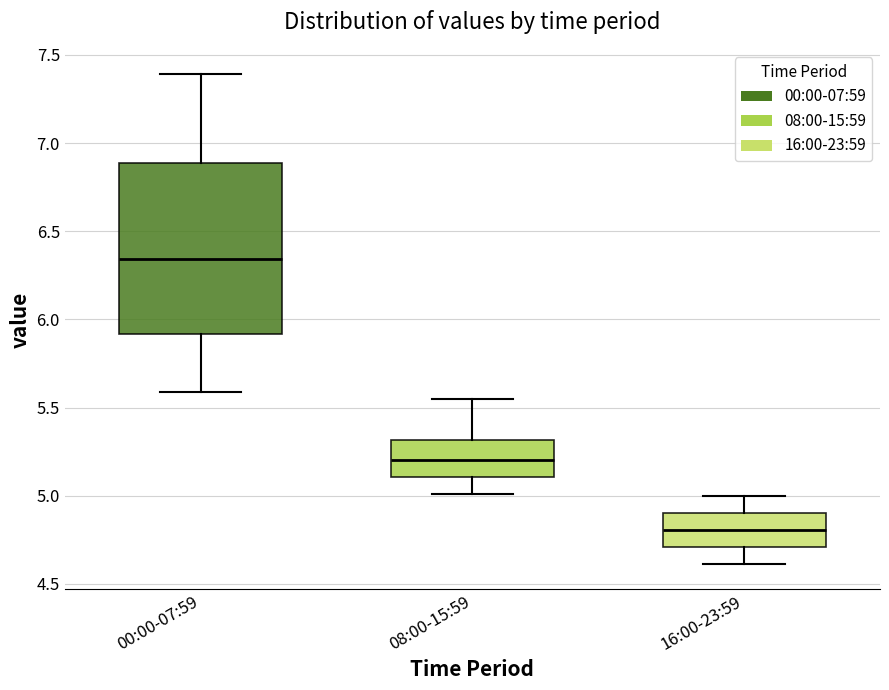

Reading left to right, read every box against the y-axis: the position of its median line, the range the box covers, and the ends of its whiskers. The values are not printed on the chart, so give them approximately, as read against the axis.

00:00-07:59: median 6.35, box 5.90 to 6.90, whiskers 5.60 to 7.40
08:00-15:59: median 5.20, box 5.10 to 5.30, whiskers 5.00 to 5.55
16:00-23:59: median 4.80, box 4.70 to 4.90, whiskers 4.60 to 5.00